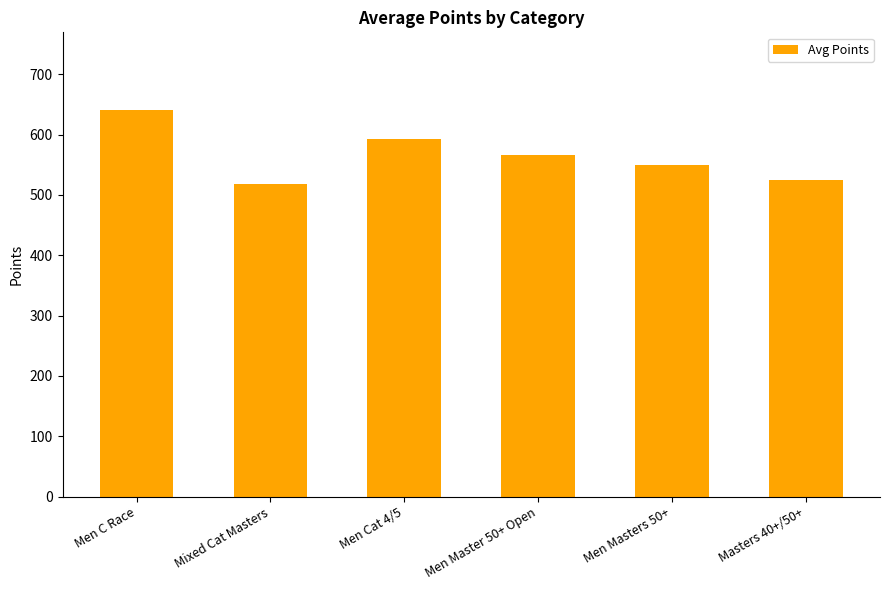

List the labels in order of value, smallest first.

Mixed Cat Masters, Masters 40+/50+, Men Masters 50+, Men Master 50+ Open, Men Cat 4/5, Men C Race